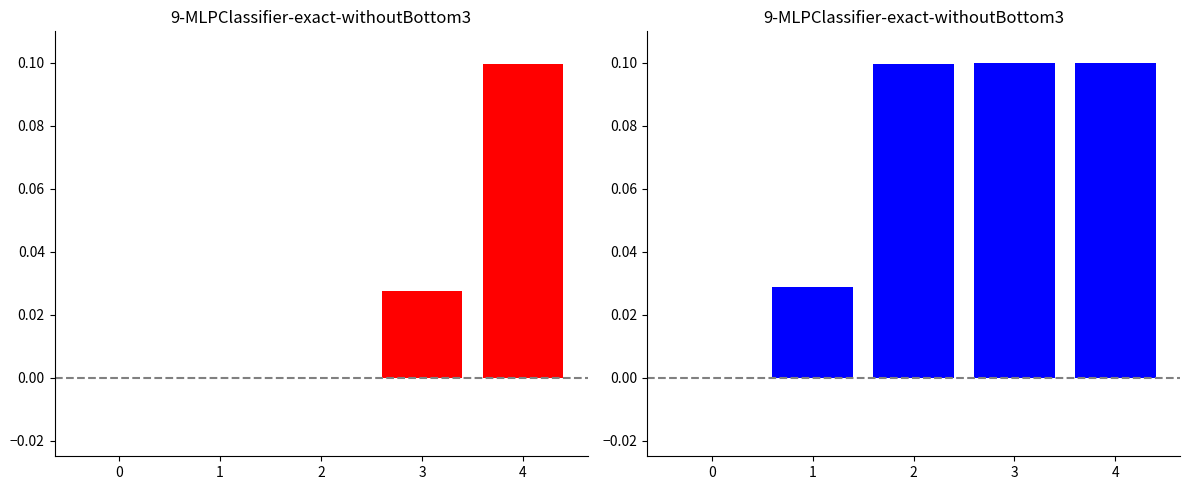

True or false: Identifier (left) has a value of 0.1 at 4.

False